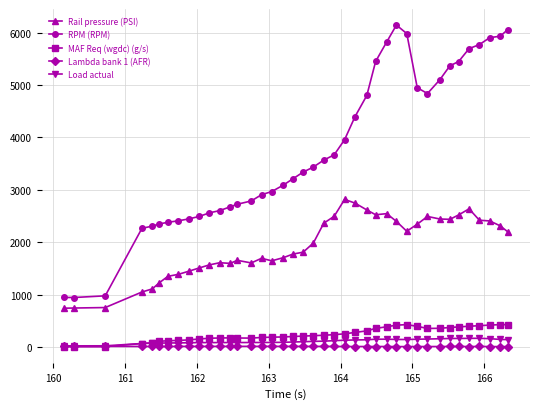

Which series has the largest total across all categories?

RPM (RPM)